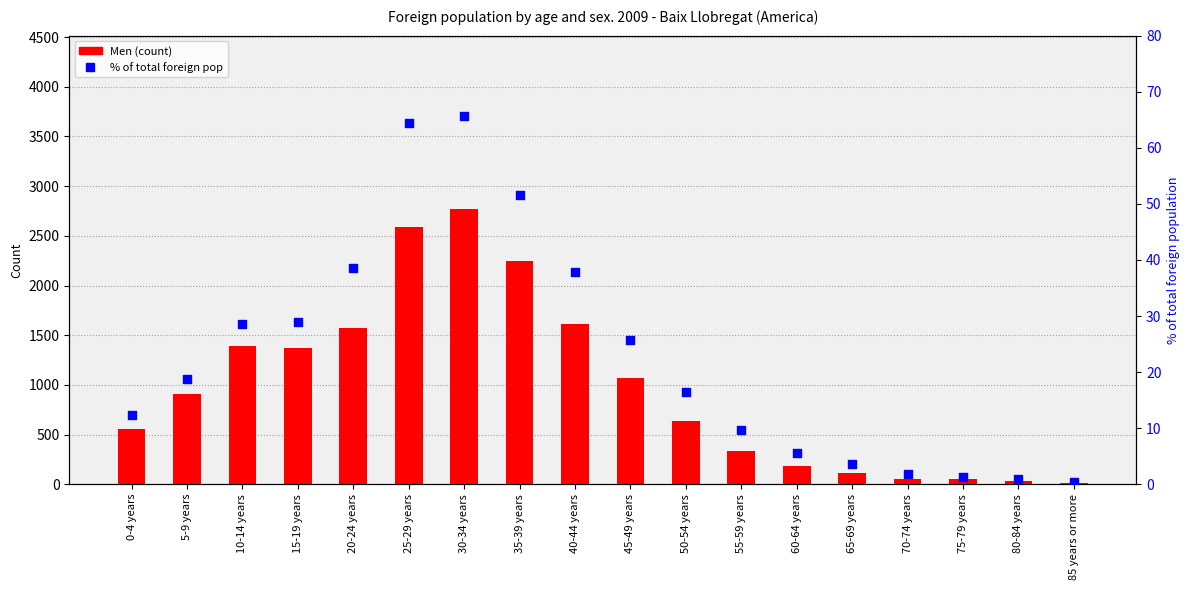

Which series contains the lowest Y value?

% of total foreign pop